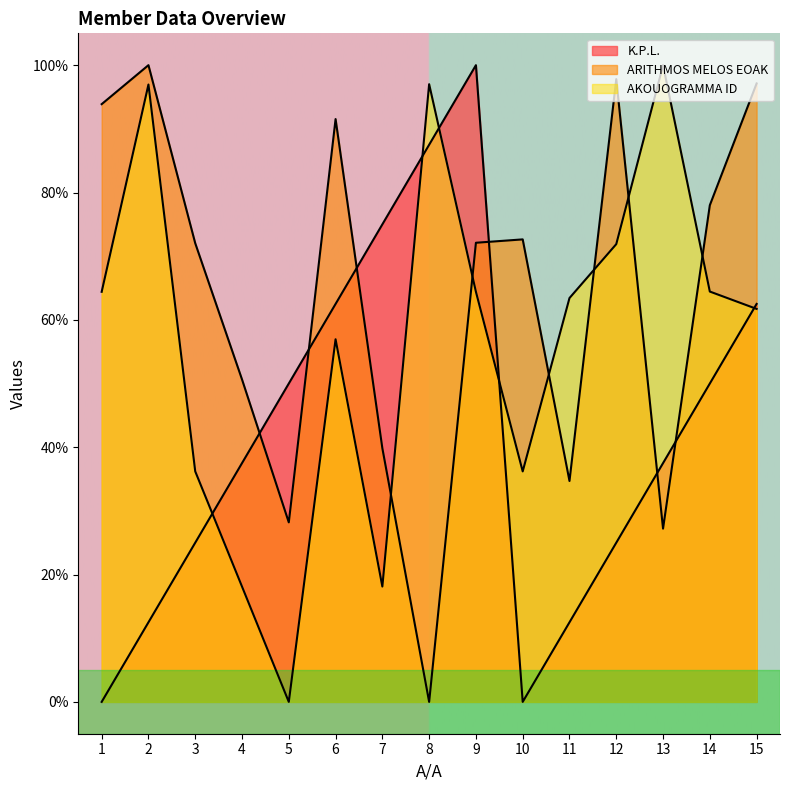

Which category has the lowest value across all series?

1